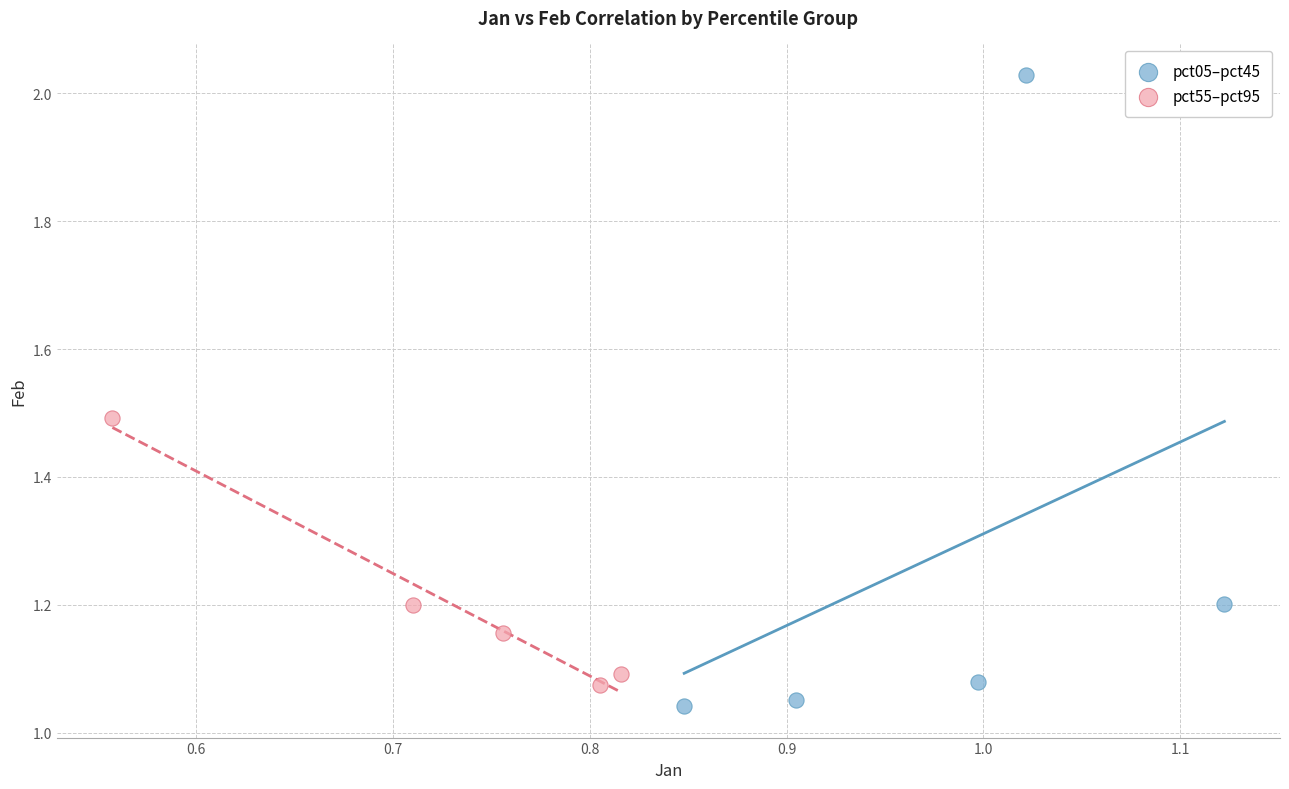

Which series has the largest Y range (max minus min)?

pct05–pct45